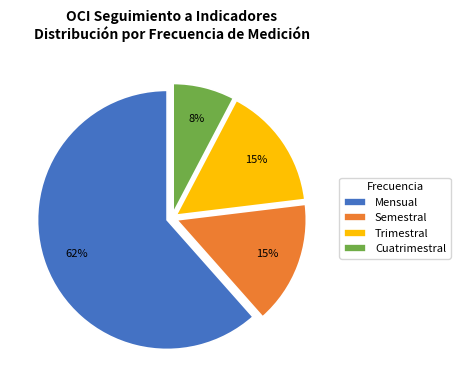

Approximately how many times larger is the value at Cuatrimestral compared to Semestral?

0.5